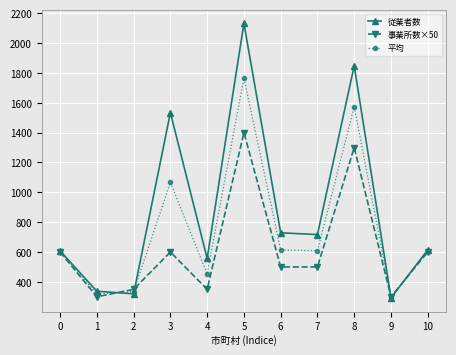

The value of 事業所数×50 at 4 is 350.0. True or false?

True